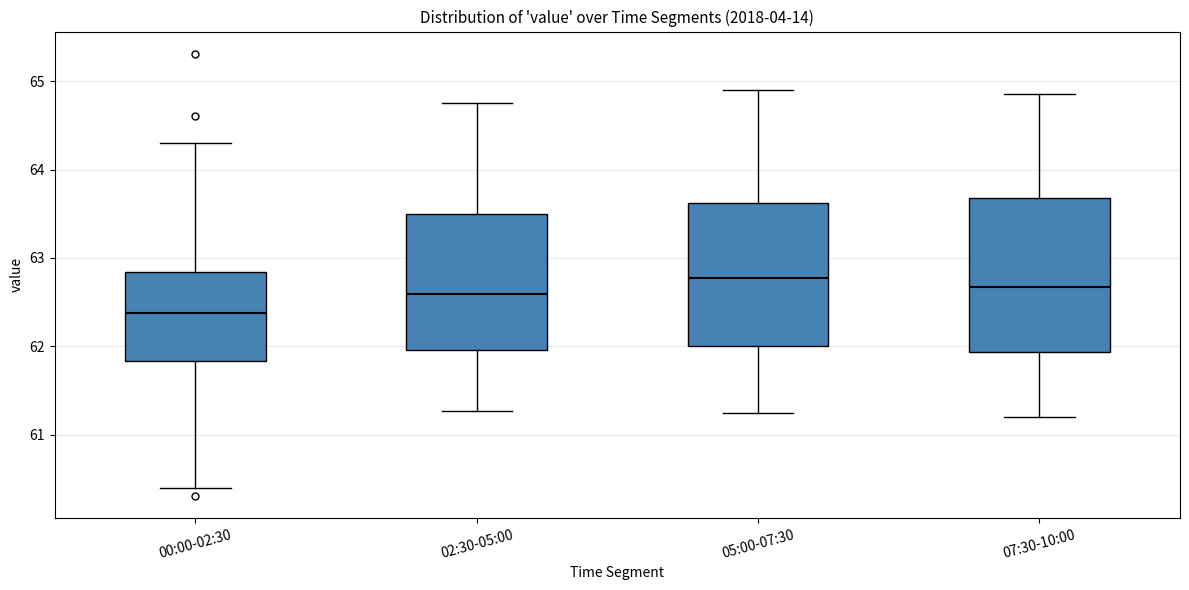

Reading left to right, read every box against the y-axis: the position of its median line, the range the box covers, and the ends of its whiskers. The values are not printed on the chart, so give them approximately, as read against the axis.

00:00-02:30: median 62.4, box 61.8 to 62.8, whiskers 60.4 to 64.3
02:30-05:00: median 62.6, box 62.0 to 63.5, whiskers 61.3 to 64.8
05:00-07:30: median 62.8, box 62.0 to 63.6, whiskers 61.3 to 64.9
07:30-10:00: median 62.7, box 61.9 to 63.7, whiskers 61.2 to 64.9